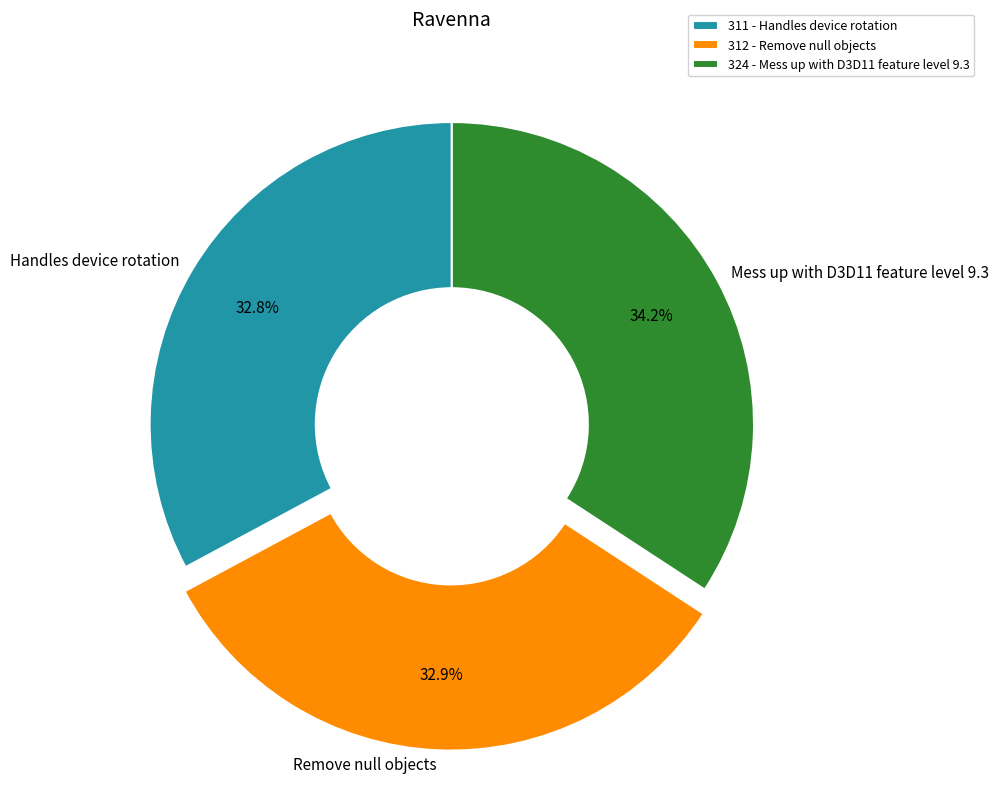

What is the total percentage of Remove null objects and Mess up with D3D11 feature level 9.3?

67.2%